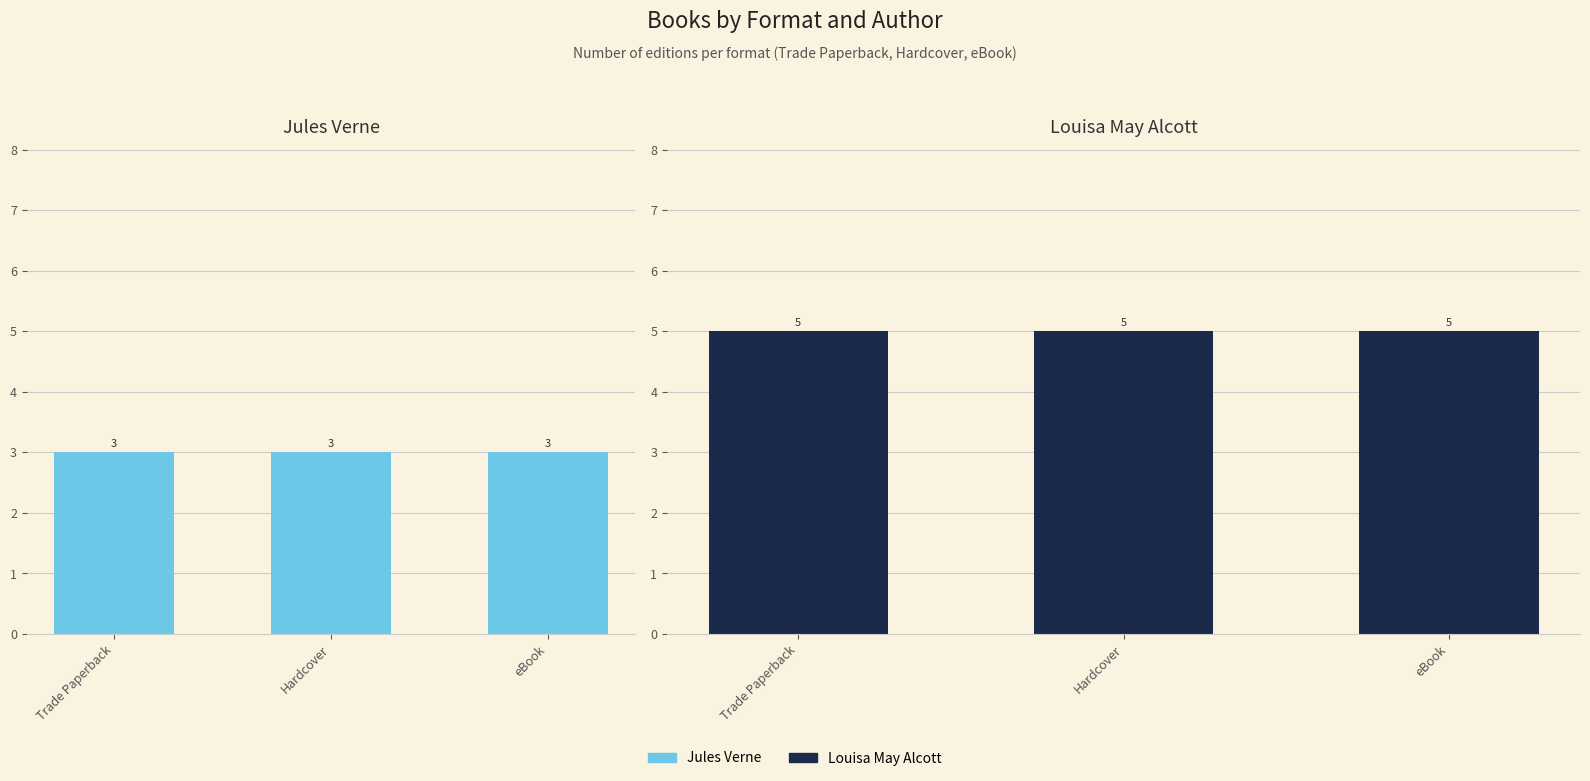

Count the number of data series in this chart.

2